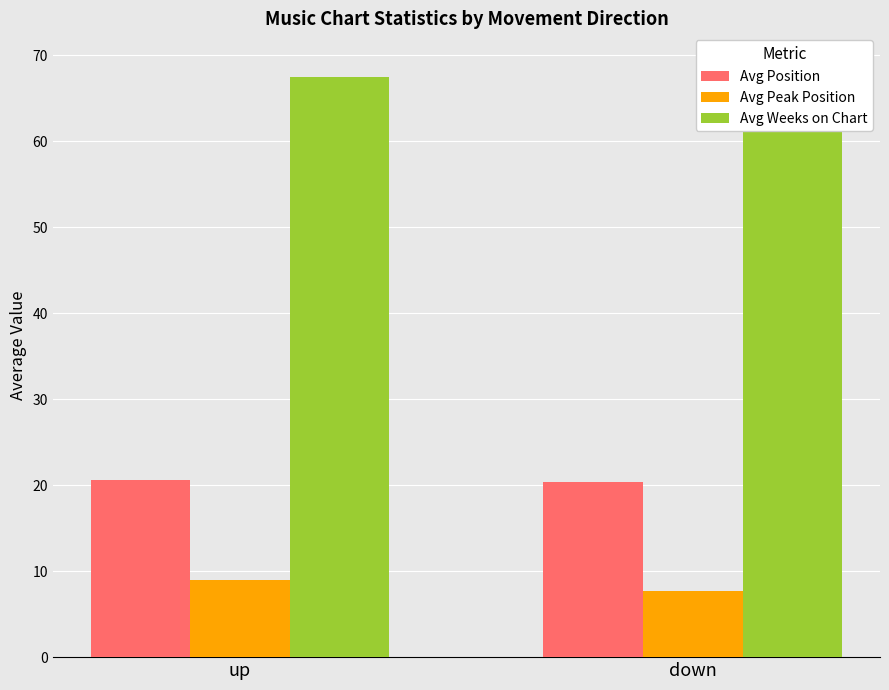

Reading left to right, transcribe all the data shown in this chart.

Avg Position: 20.6	20.4
Avg Peak Position: 8.9	7.7
Avg Weeks on Chart: 67.4	69.1